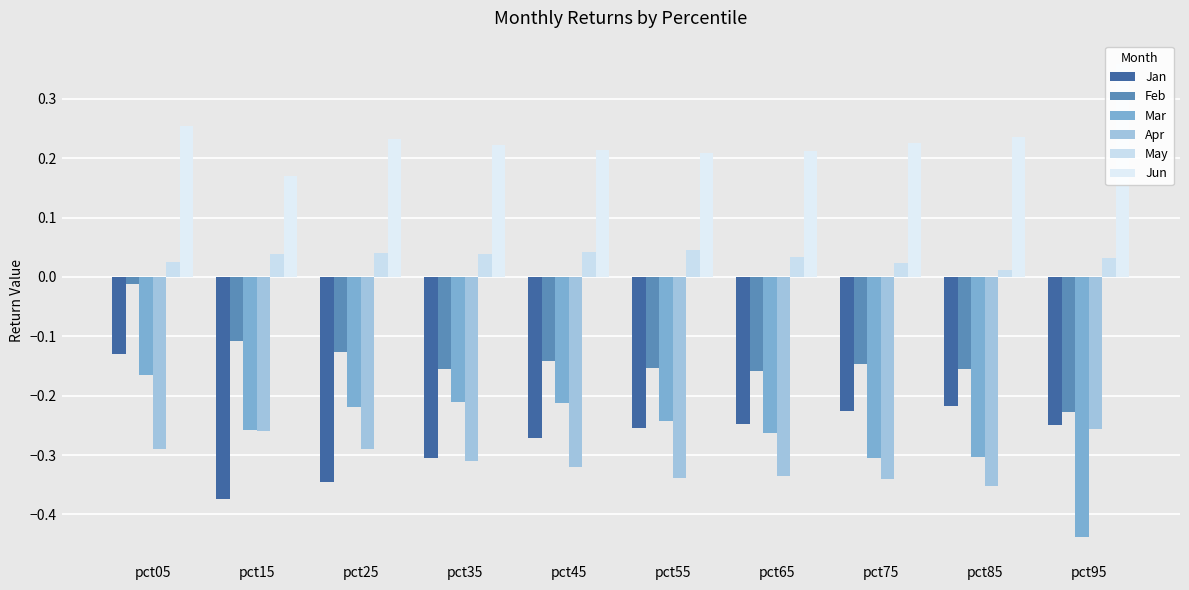

List the labels in order of Apr value, smallest first.

pct85, pct75, pct55, pct65, pct45, pct35, pct25, pct05, pct15, pct95